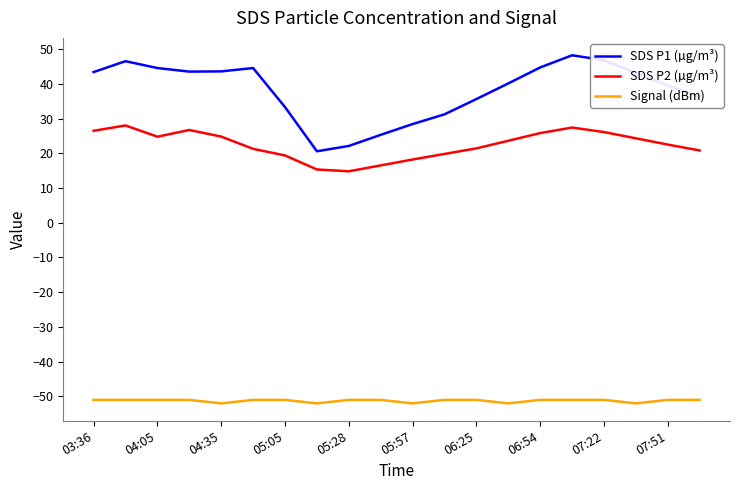

List the series in order of their overall mean, lowest first.

Signal (dBm), SDS P2 (µg/m³), SDS P1 (µg/m³)